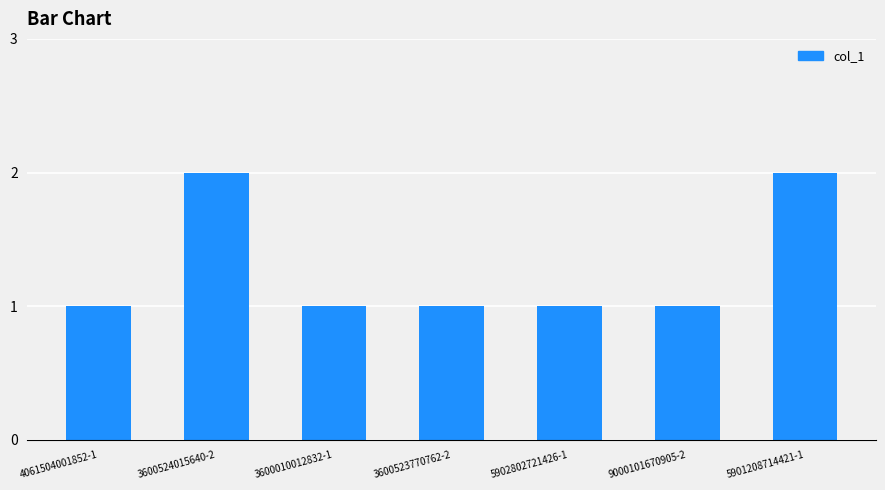

What is the smallest value displayed?

1